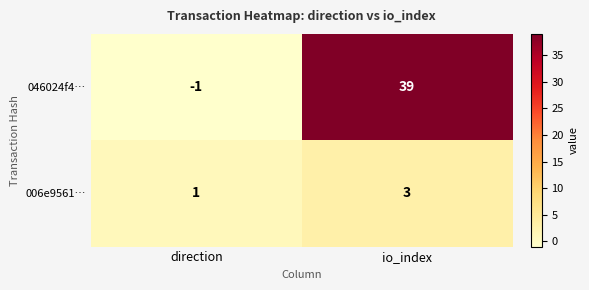

The 006e9561… series shows 3 at io_index. True or false?

True